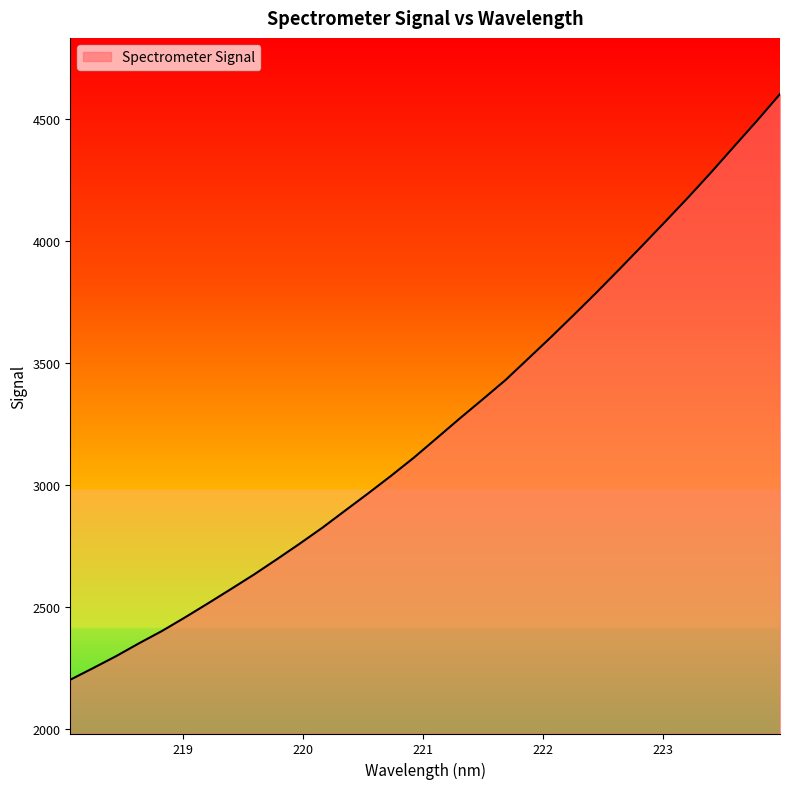

What is the minimum value shown in the chart?

2202.4